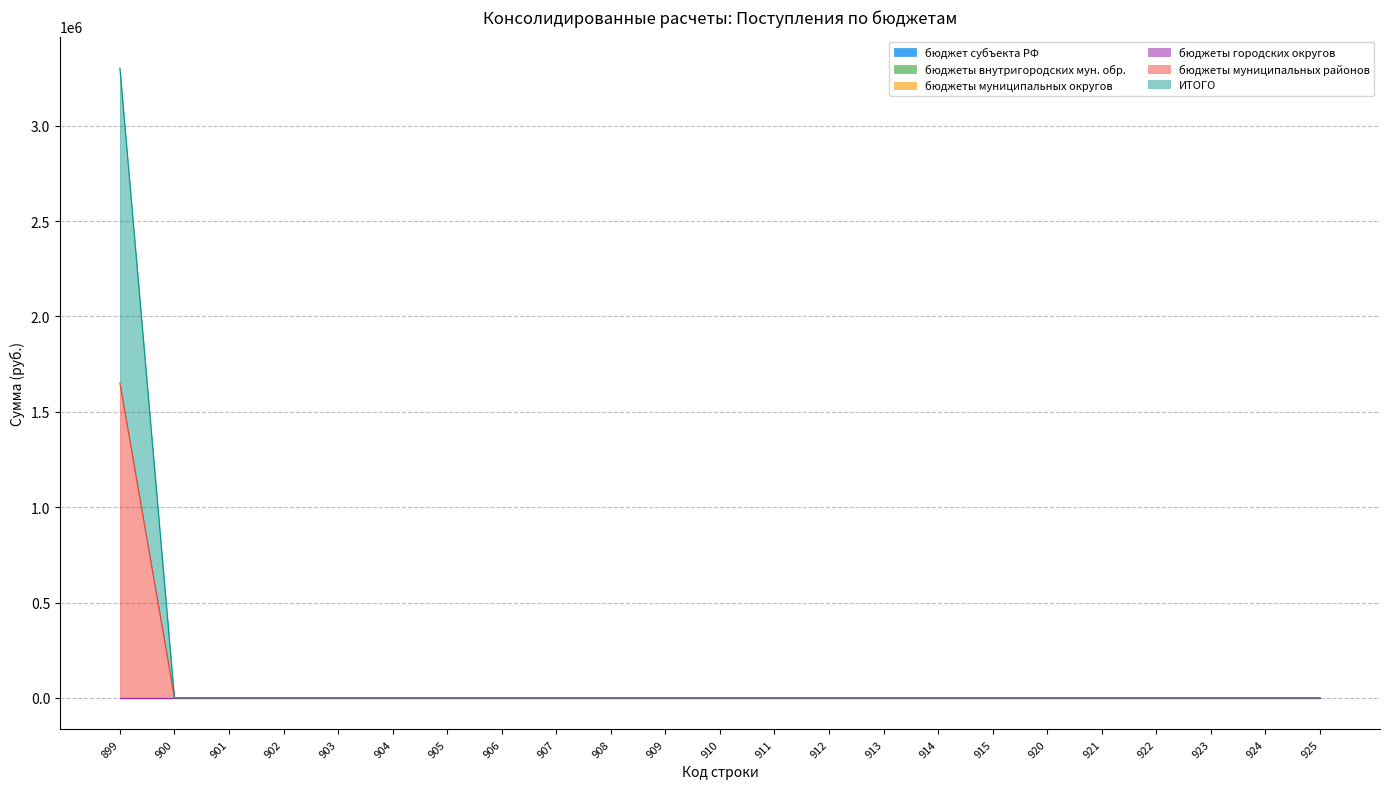

How many lines are shown in the chart?

6